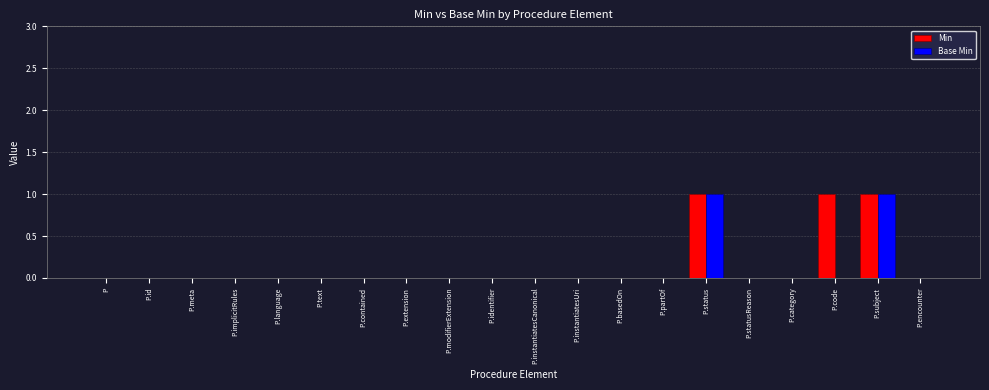

What is the sum of all Min values?

3